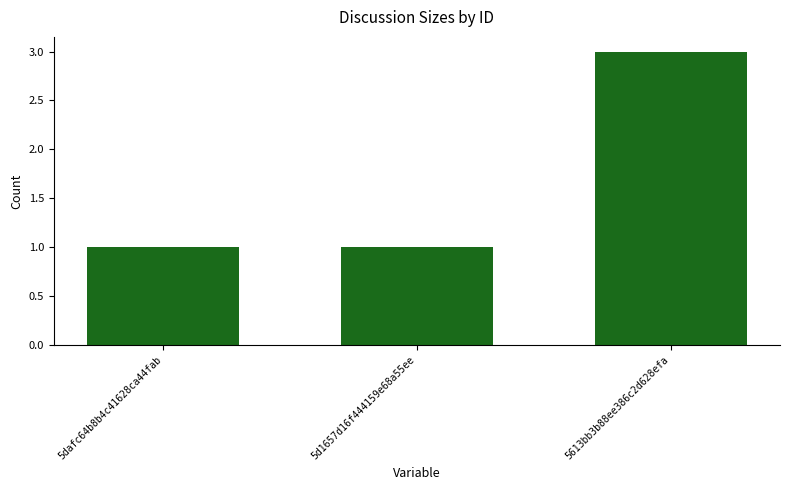

Reading left to right, transcribe all the data shown in this chart.

5dafc64b8b4c41628ca44fab=1	5d1657d16f444159e68a55ee=1	5613bb3b88ee386c2d628efa=3